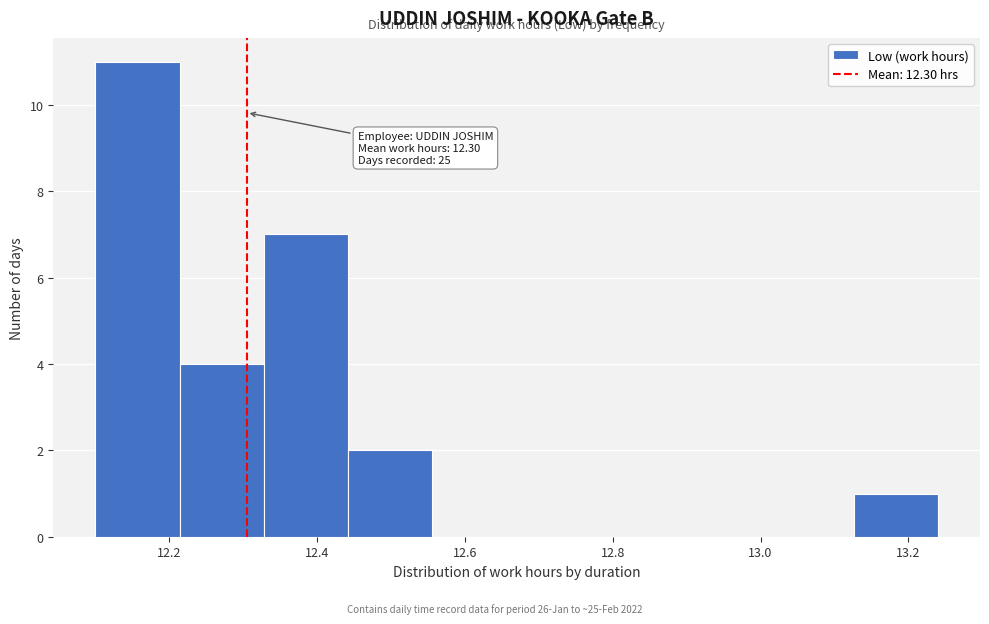

Which range on the x-axis has the tallest bar?

12.100 to 12.214